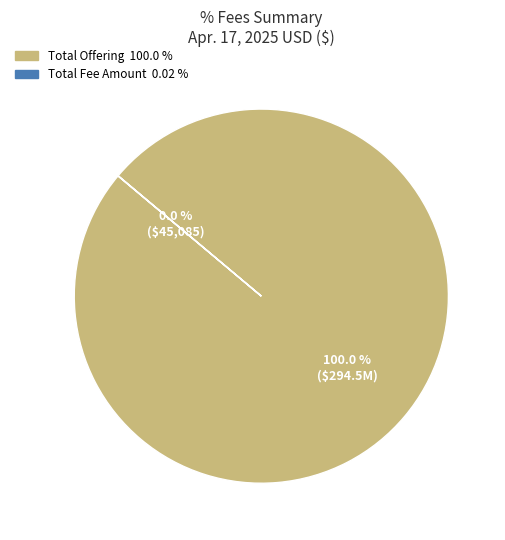

To the nearest percent, what is the average slice percentage?

50%